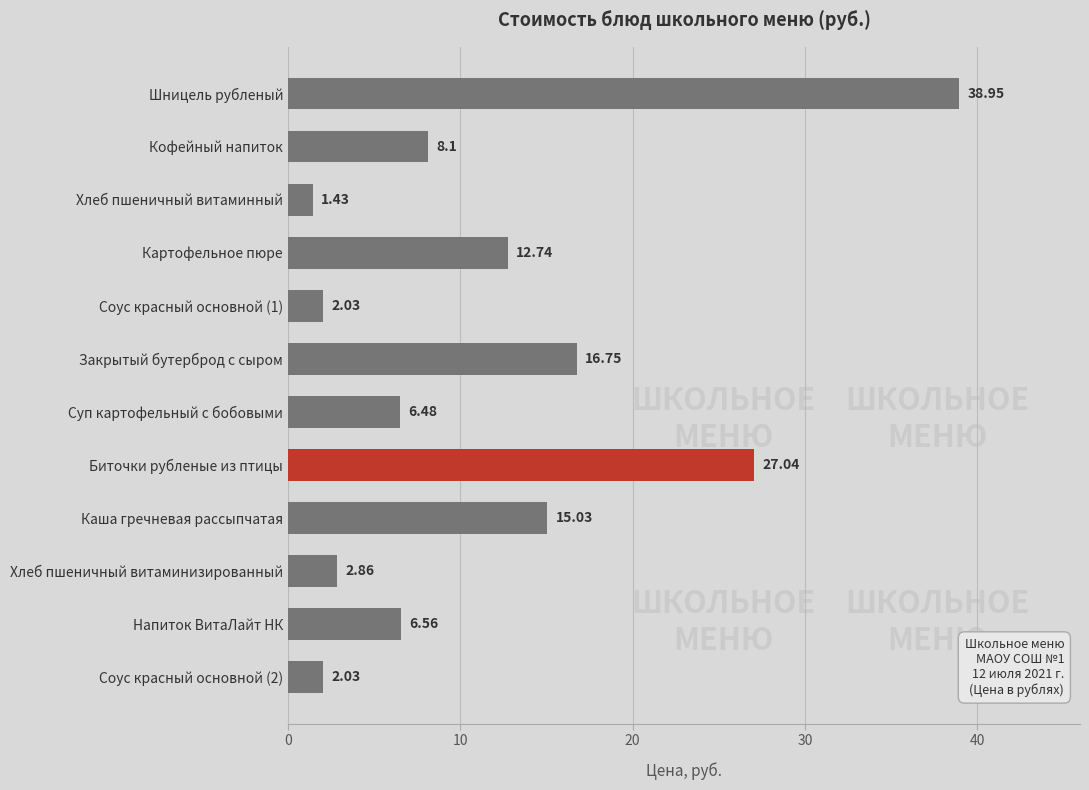

What is the change in value from Соус красный основной (2) to Хлеб пшеничный витаминизированный?

+0.8